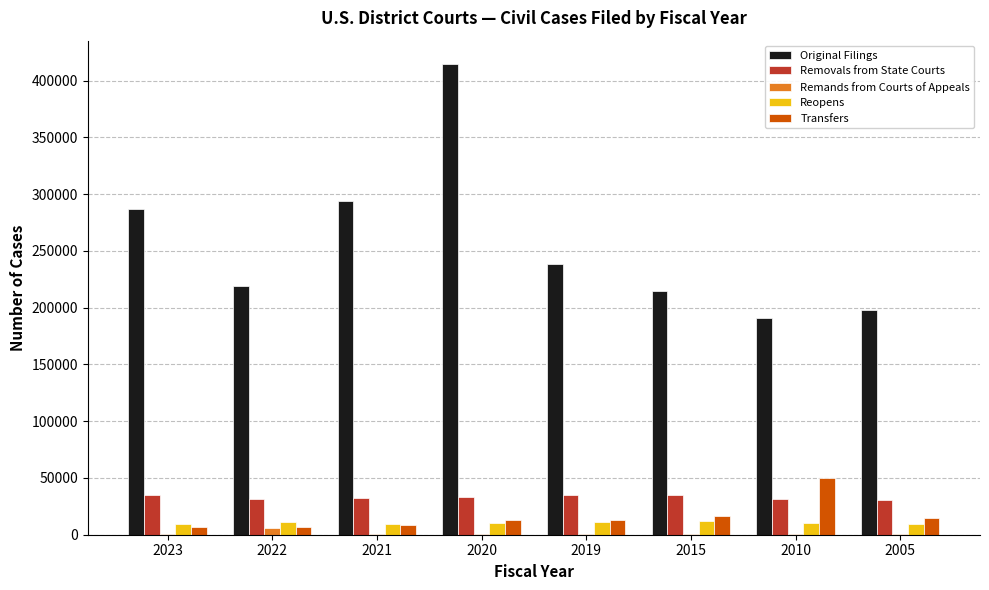

At which category is the sum across all series the highest?

2020